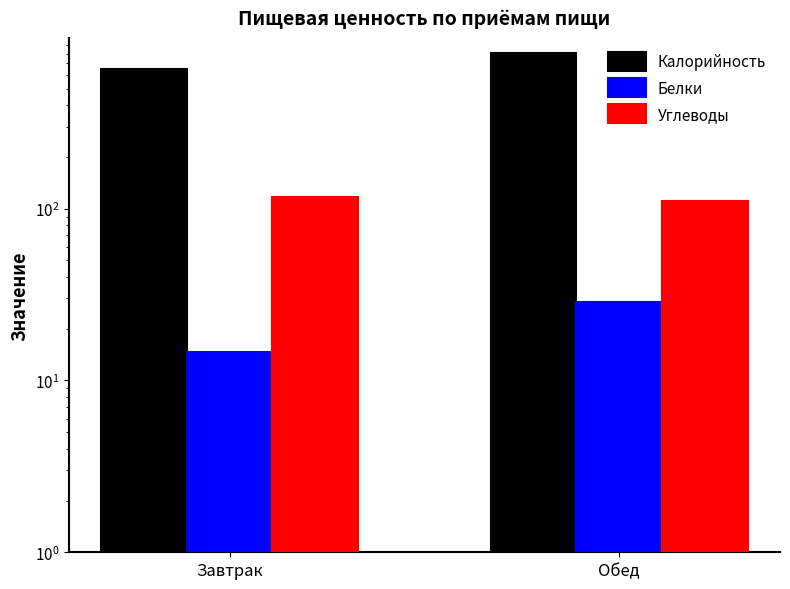

Reading right to left, what are all the values shown in this chart?

Калорийность: 804.1	650.4
Белки: 28.7	14.7
Углеводы: 111.3	116.2